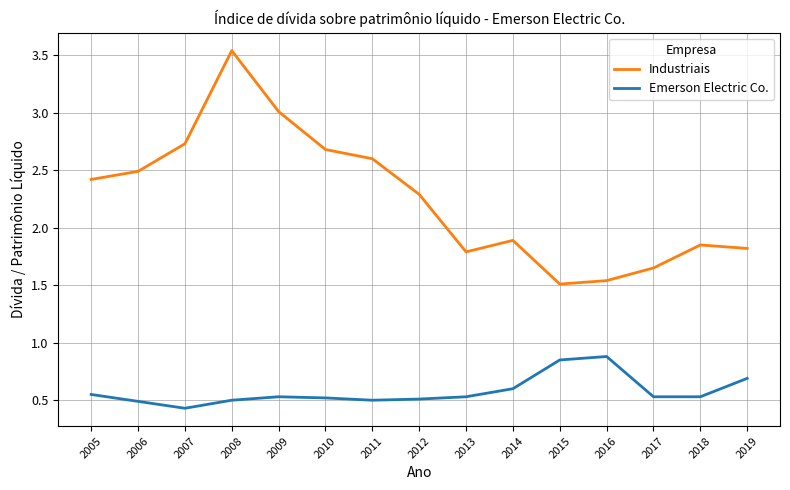

At which category does Industriais reach its first local valley?

2013